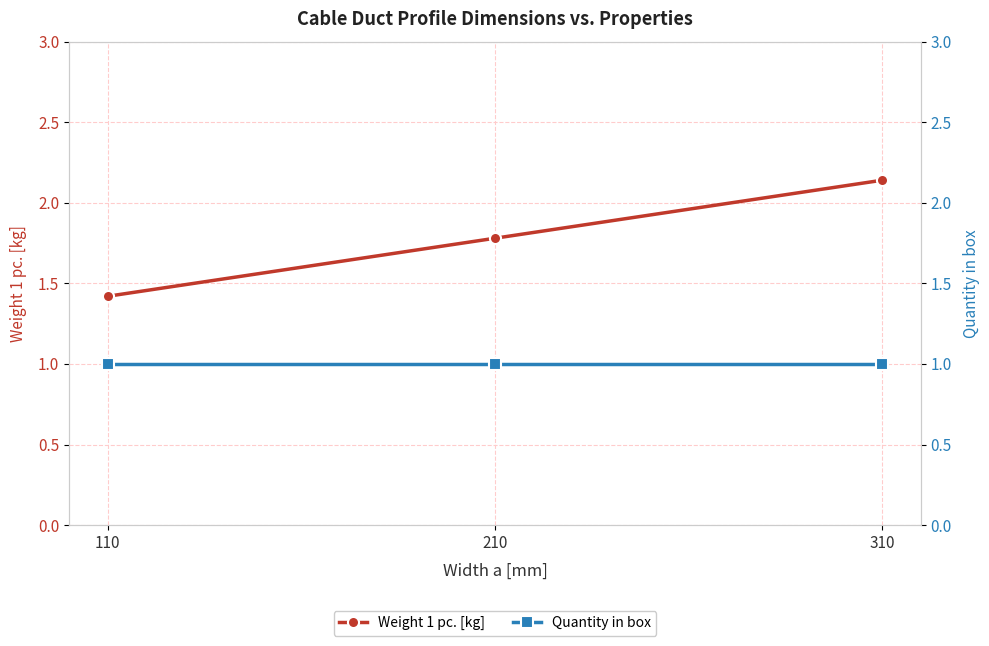

What is the difference between the highest and lowest values at 310?

1.1